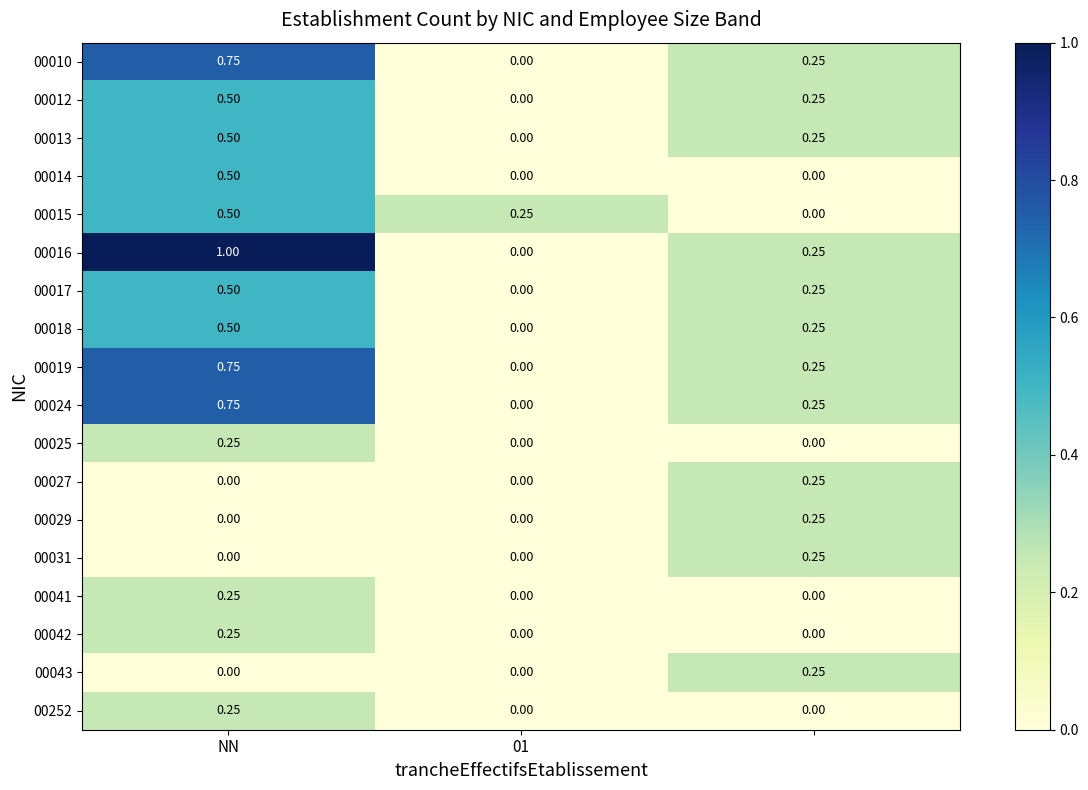

Count the number of categories in the chart.

3